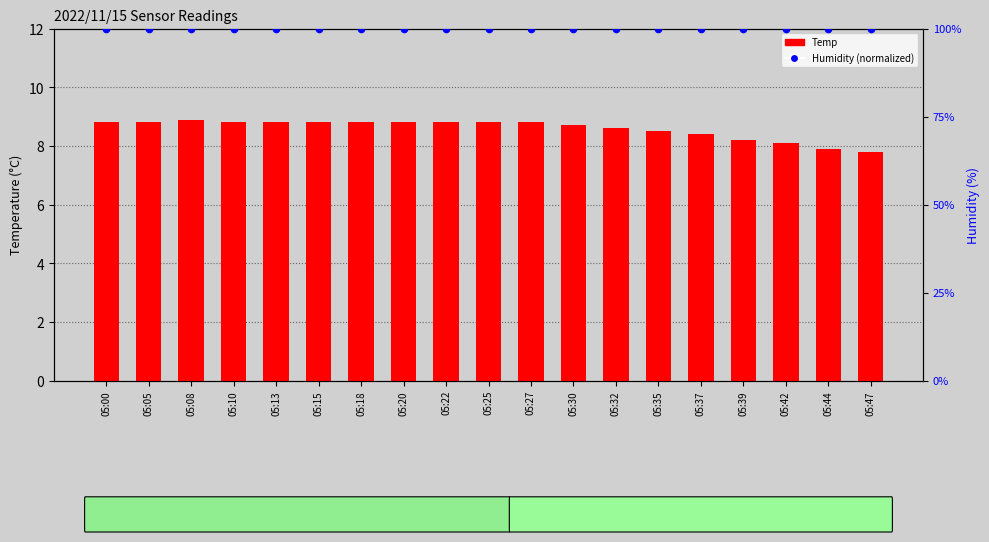

Which series reaches the minimum Y coordinate?

Temp